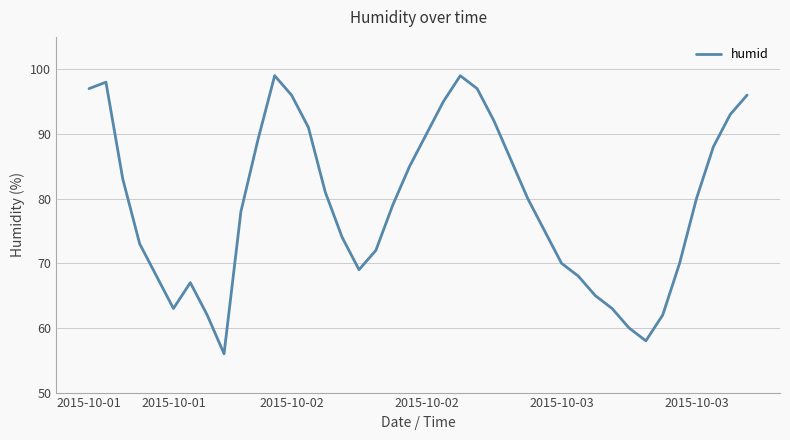

What is the difference between the maximum and minimum values?

43